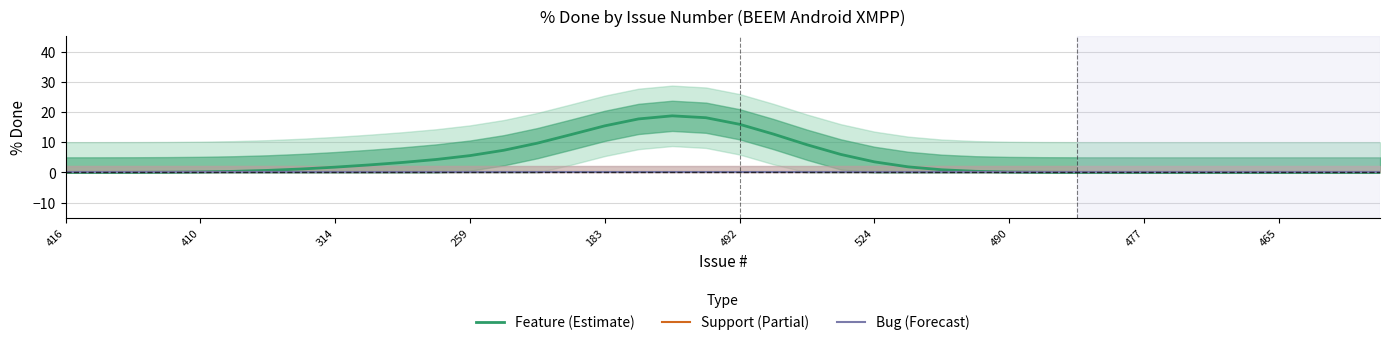

Is it true that Feature (Estimate) equals 6.0 at 23?

True